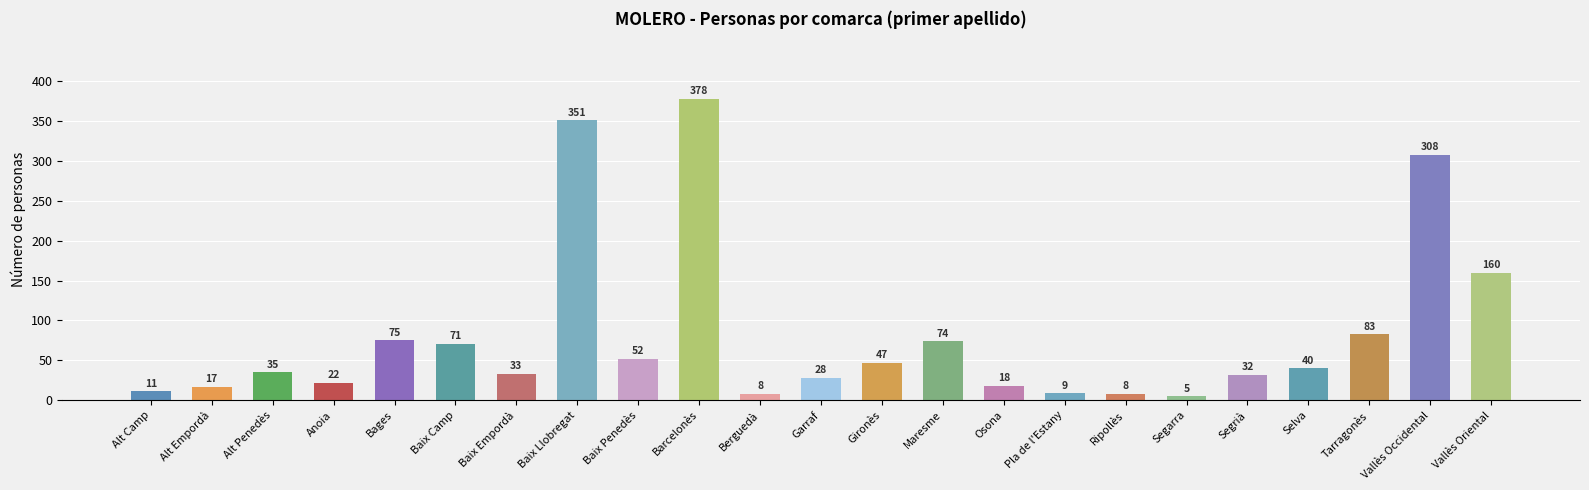

What position from the left is Alt Empordà?

2